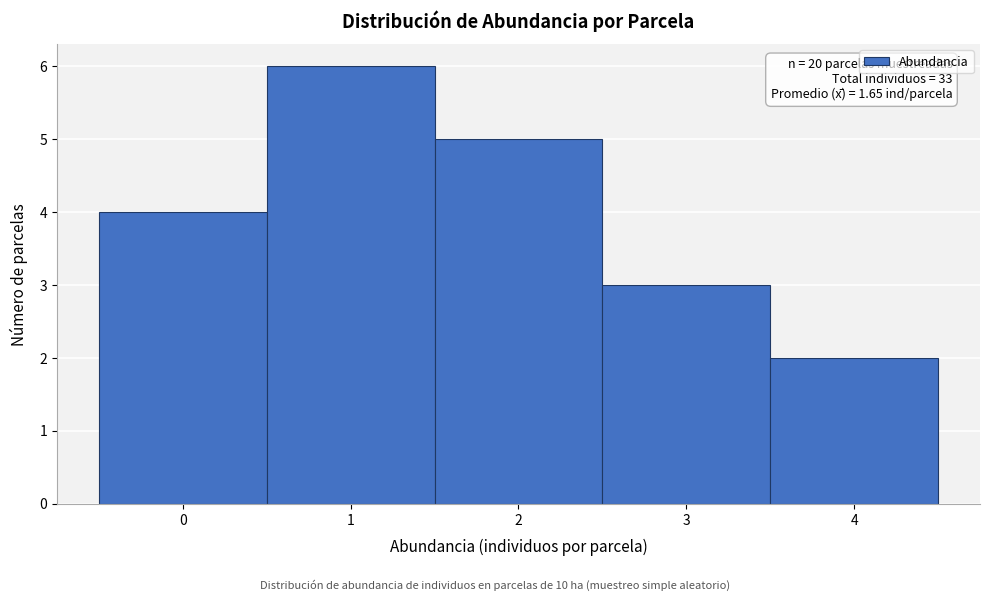

Over which range of the x-axis is the bar tallest?

0.5 to 1.5